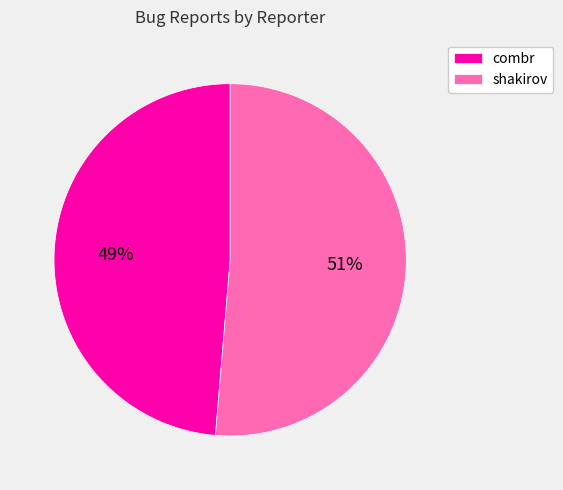

Do combr and shakirov together represent more than half of the pie?

Yes